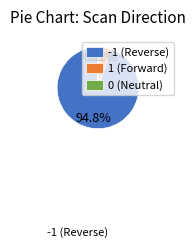

Which category has the biggest portion of the pie?

-1 (Reverse)